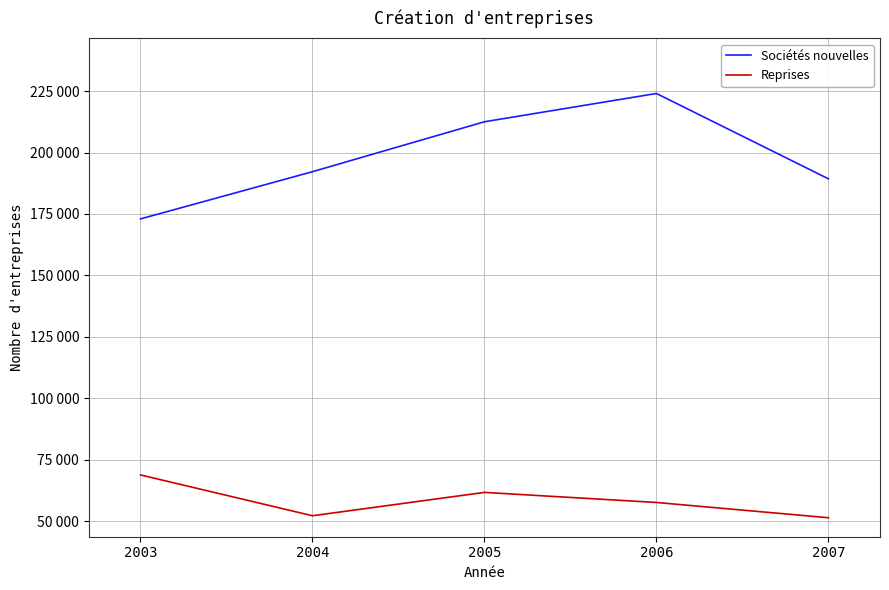

What is the difference between the second highest and second lowest values in the Sociétés nouvelles series?

23200